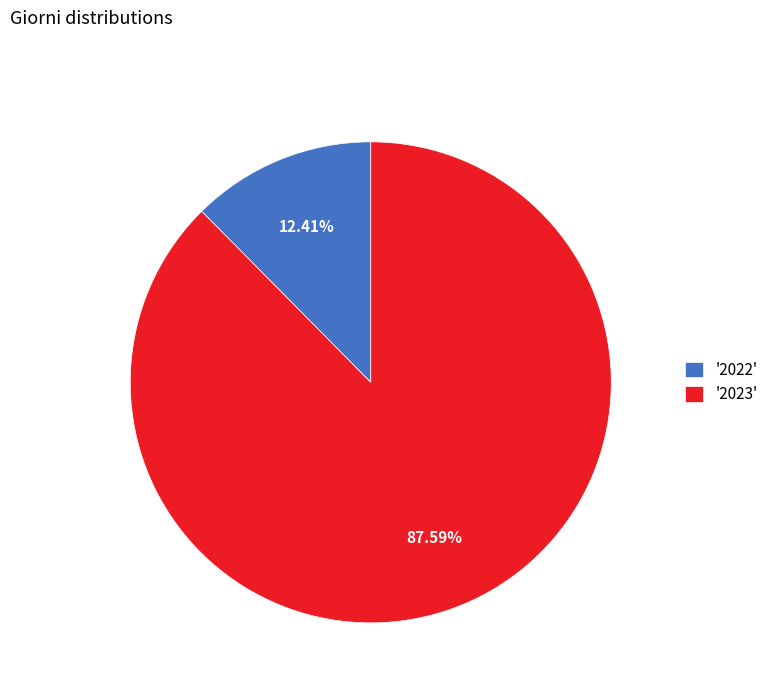

Combined, do '2022' and '2023' account for over 50%?

Yes